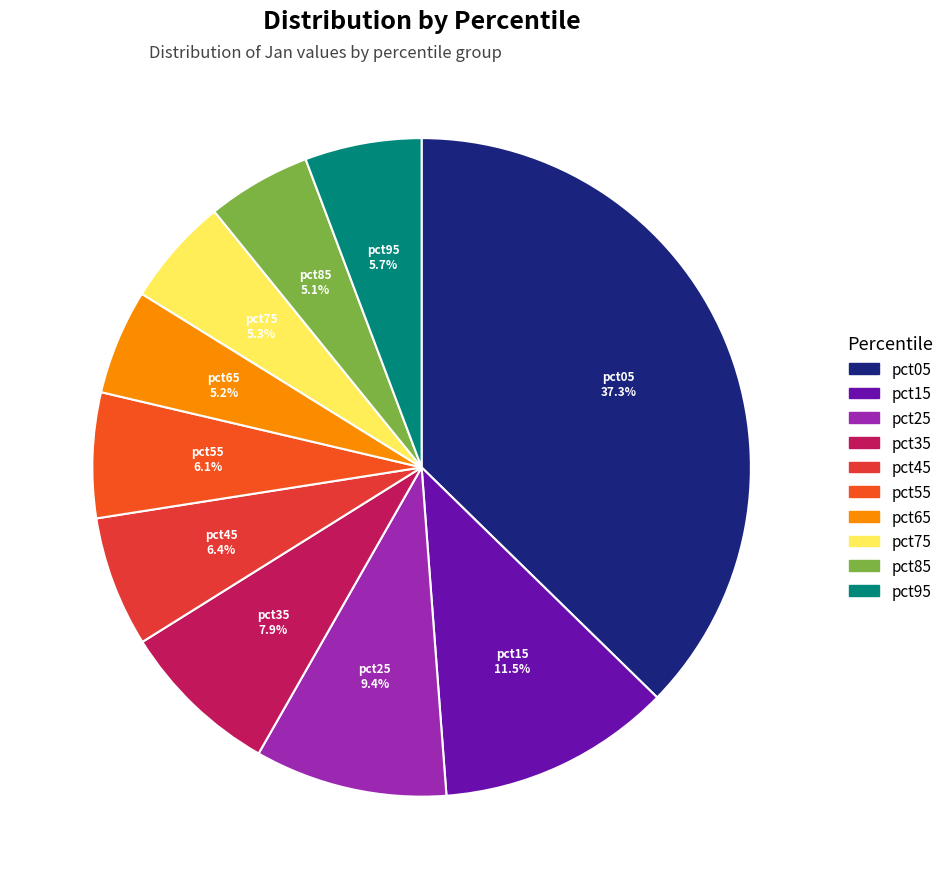

Is it true that pct25 is 9% of the pie?

True